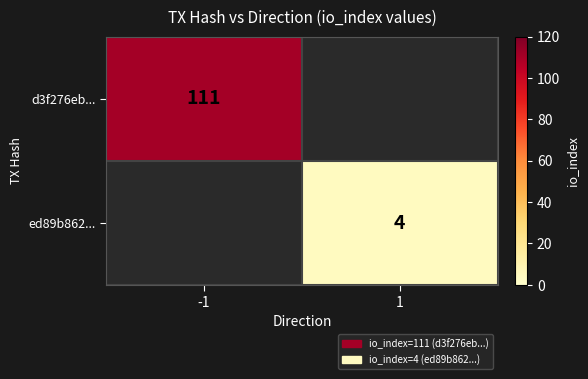

What is the maximum value shown in the chart?

111.0